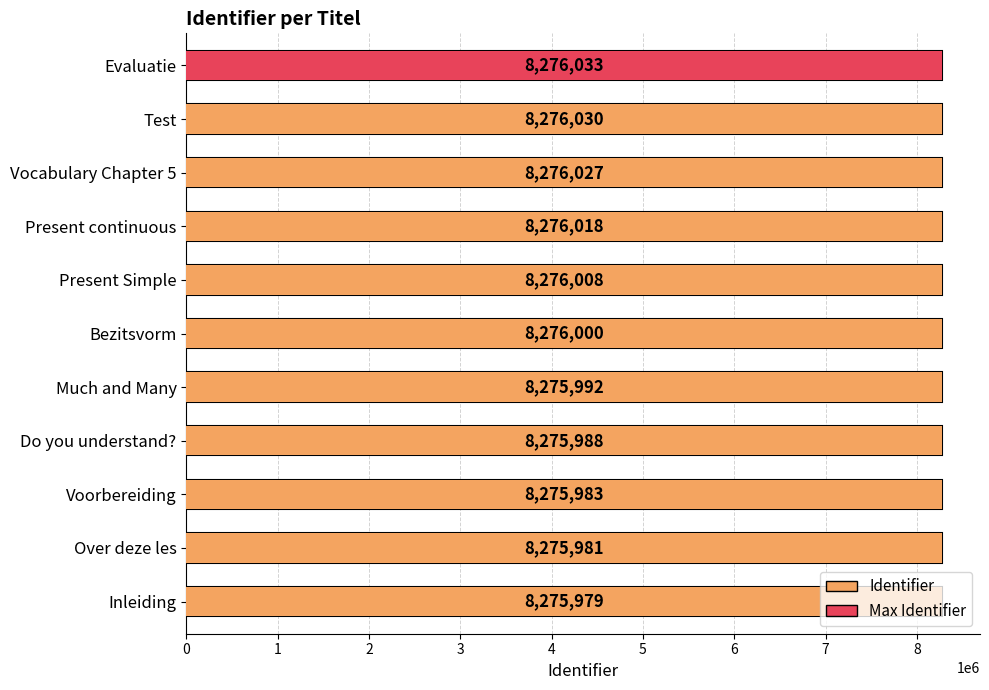

Rank the categories by value from highest to lowest.

Evaluatie, Test, Vocabulary Chapter 5, Present continuous, Present Simple, Bezitsvorm, Much and Many, Do you understand?, Voorbereiding, Over deze les, Inleiding